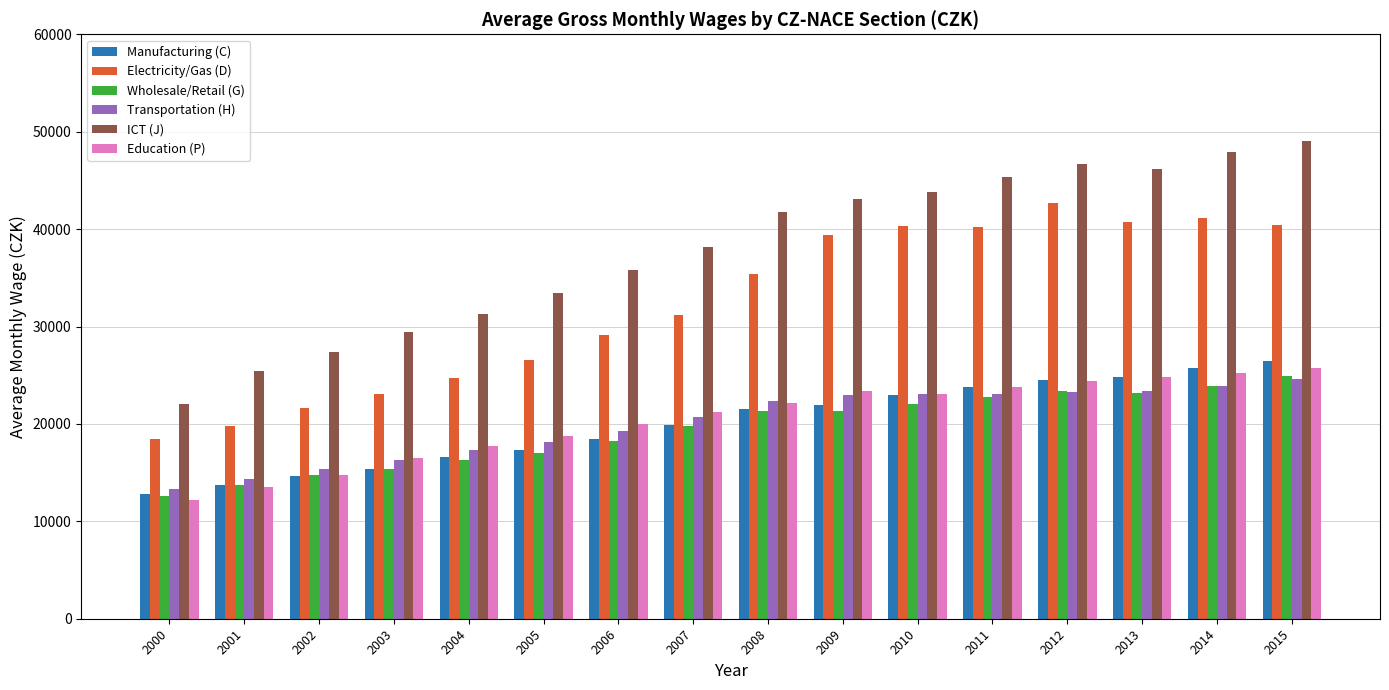

Which series has the largest total across all categories?

ICT (J)